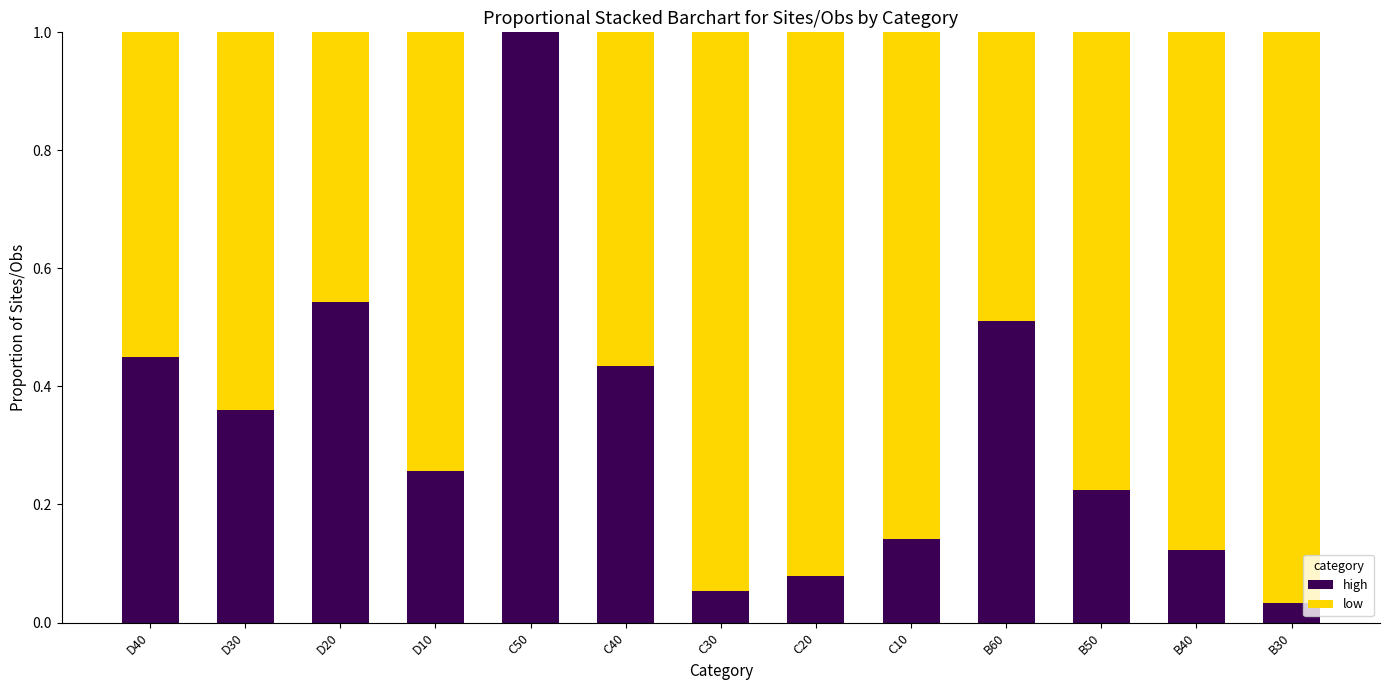

The high series shows 0.0 at C30. True or false?

False